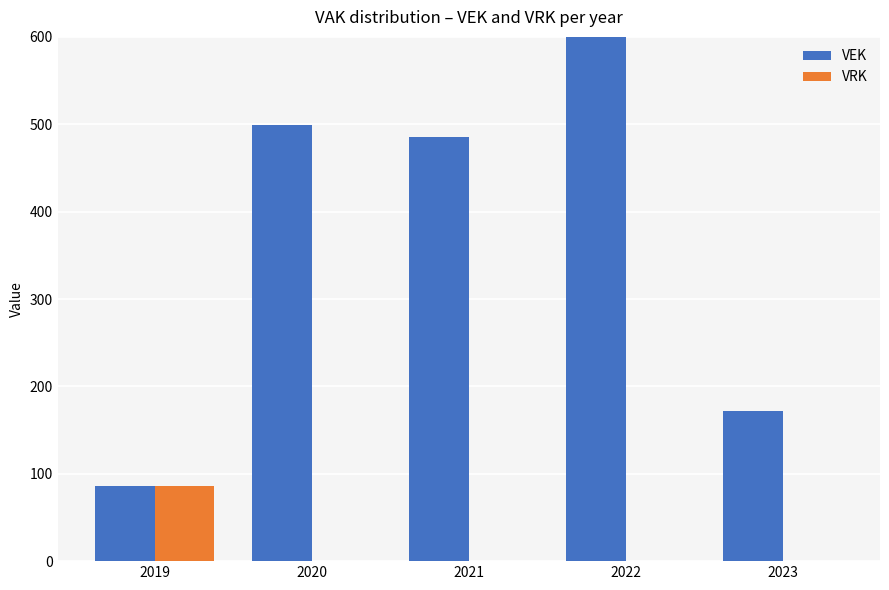

Which series has the largest total across all categories?

VEK